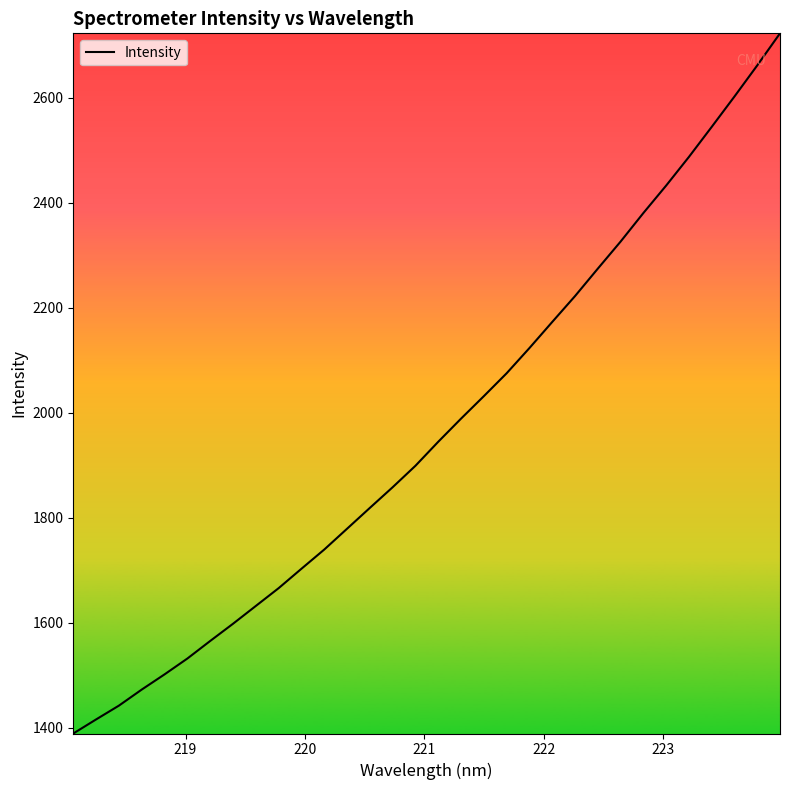

What is the difference between the maximum and minimum values?

1333.2